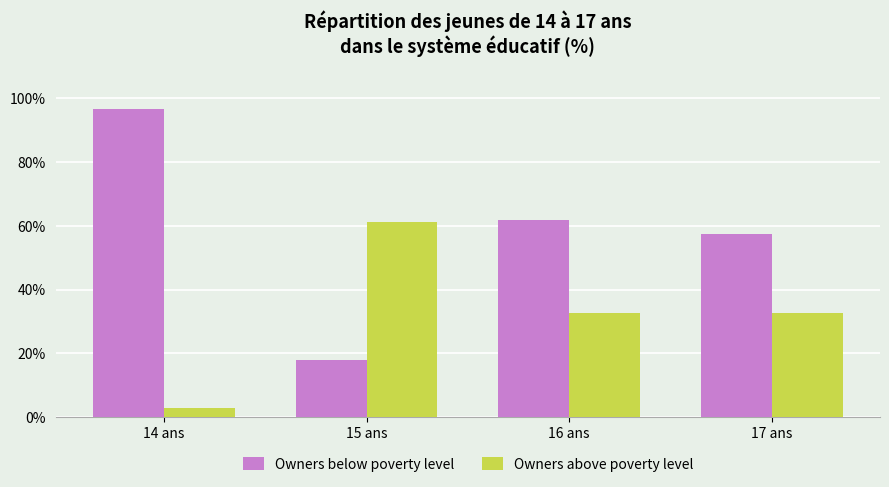

What is the difference between the highest and lowest values at 15 ans?

43.4